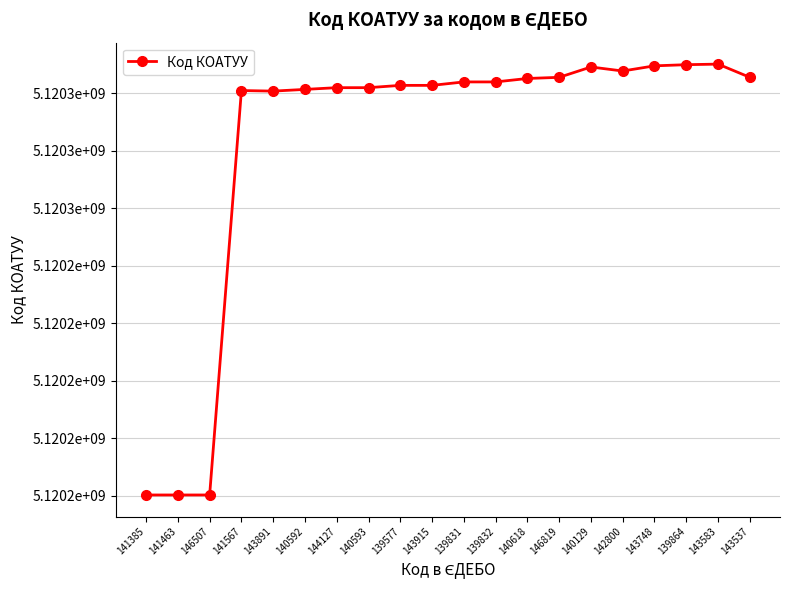

Does the chart display data point markers on the line(s)?

Yes